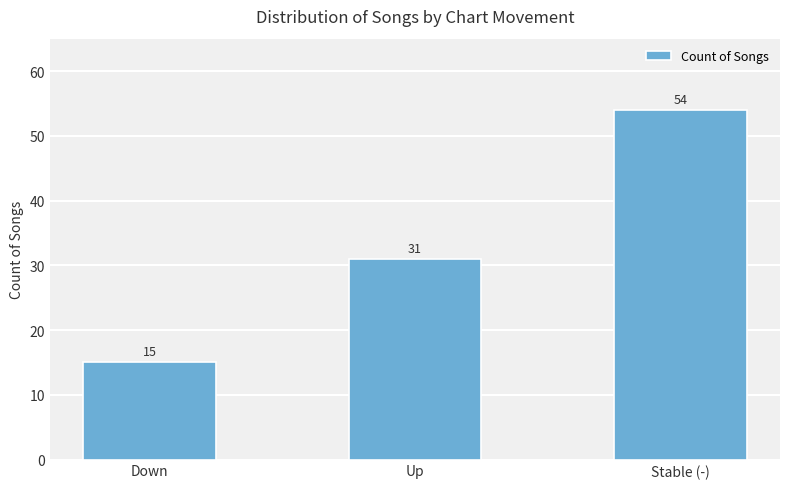

The value at Down is 15. True or false?

True